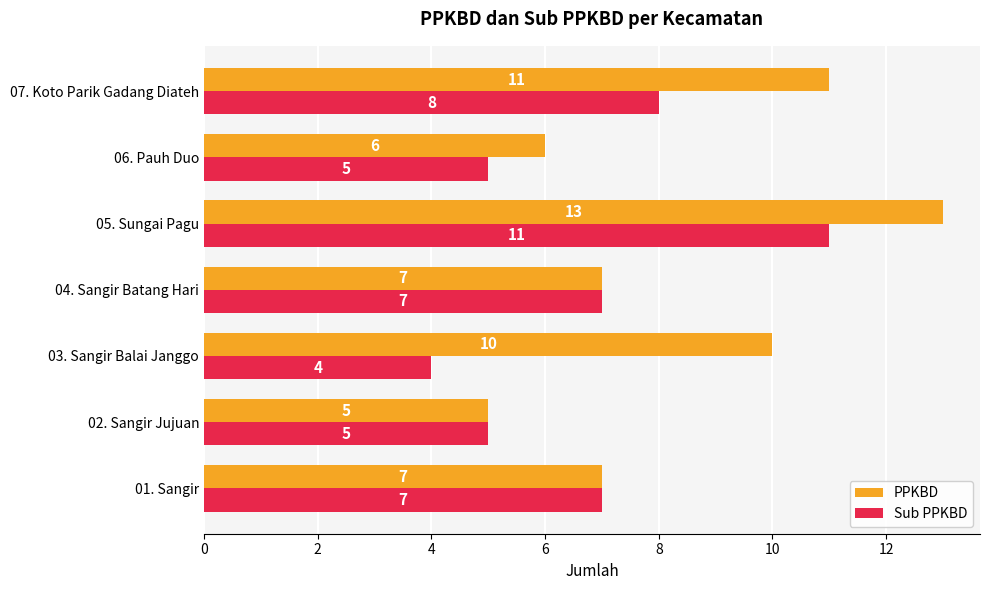

Count the Sub PPKBD values in the range 5 to 8.

5